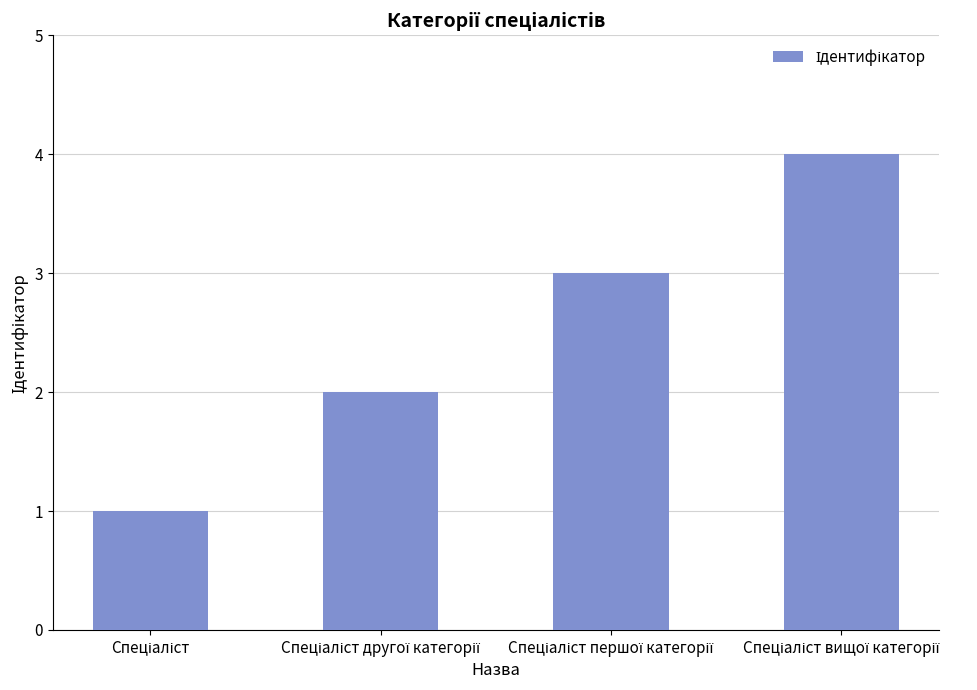

What is the difference between the maximum and minimum values?

3